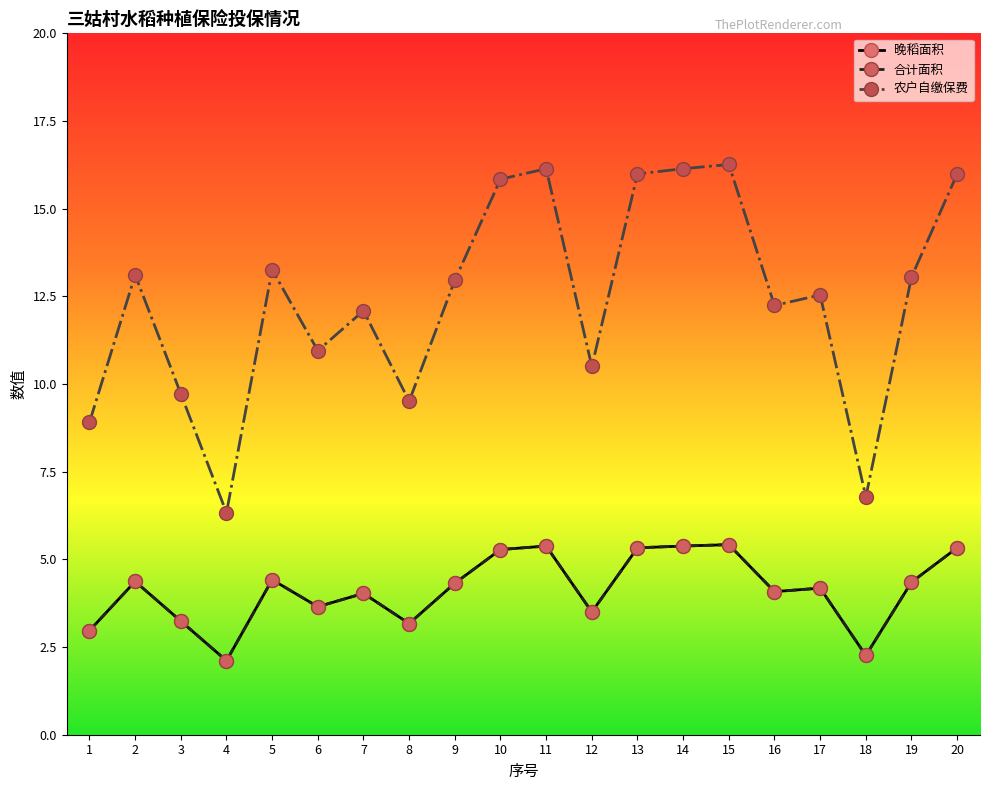

The value of 合计面积 at 3 is 1.9. True or false?

False